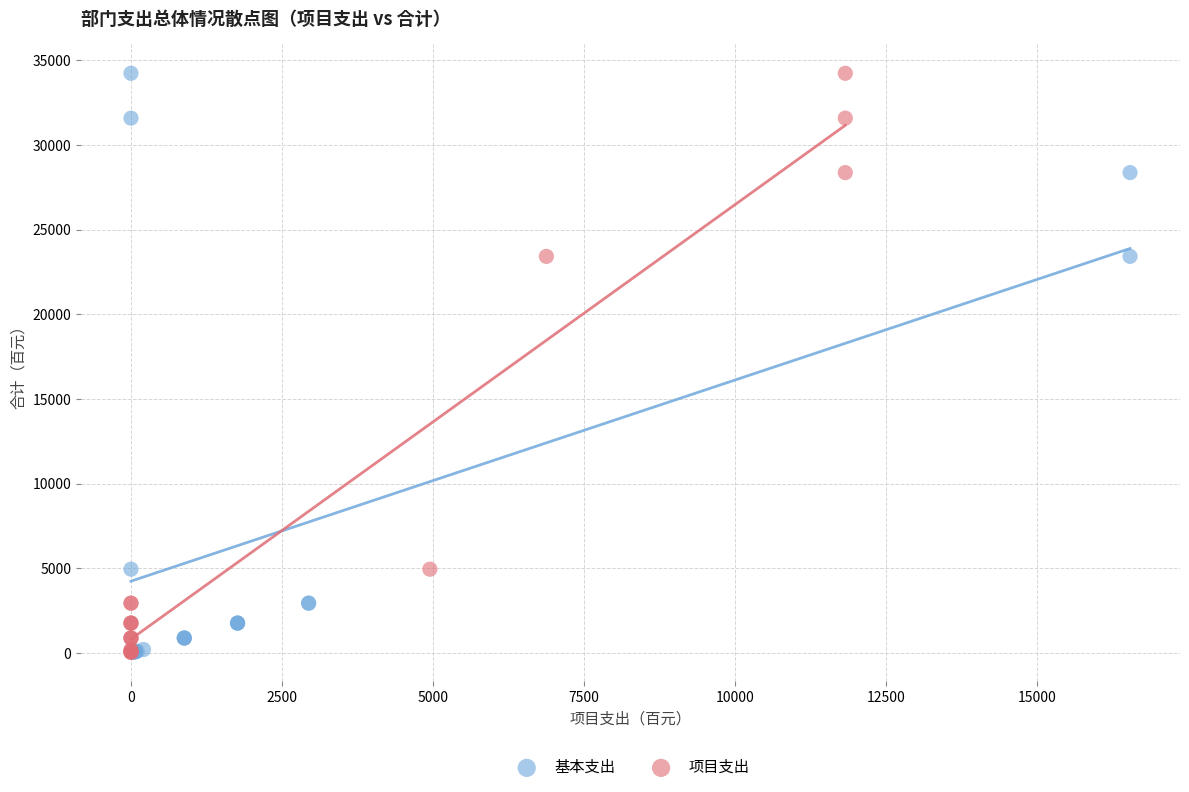

What are all the series names shown in the legend?

基本支出, 项目支出